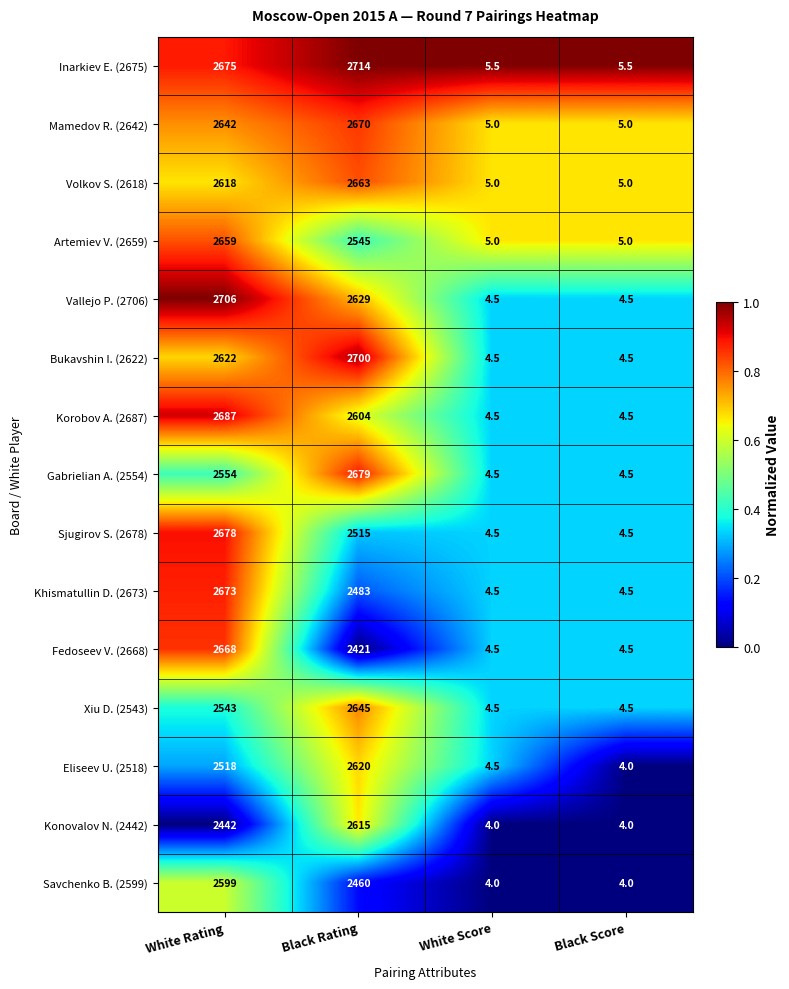

Which series has the largest range (max minus min)?

Inarkiev E. (2675)